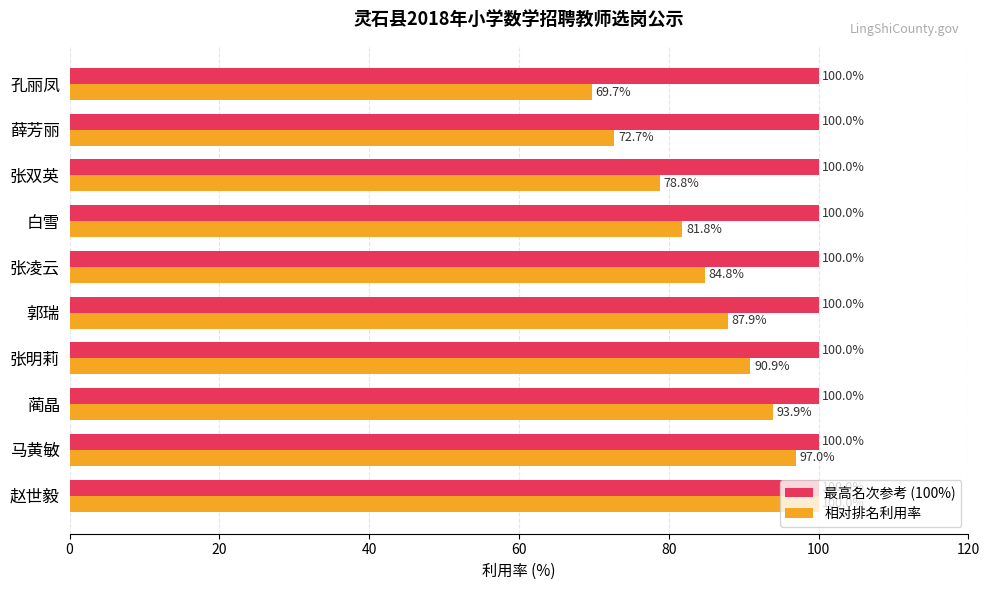

Which series has the largest total across all categories?

最高名次参考 (100%)